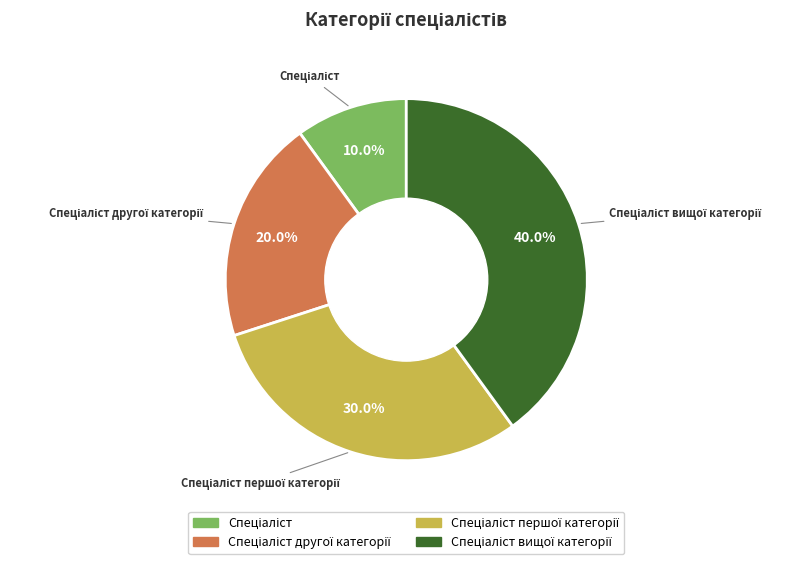

Is there any slice that represents more than half of the pie?

No